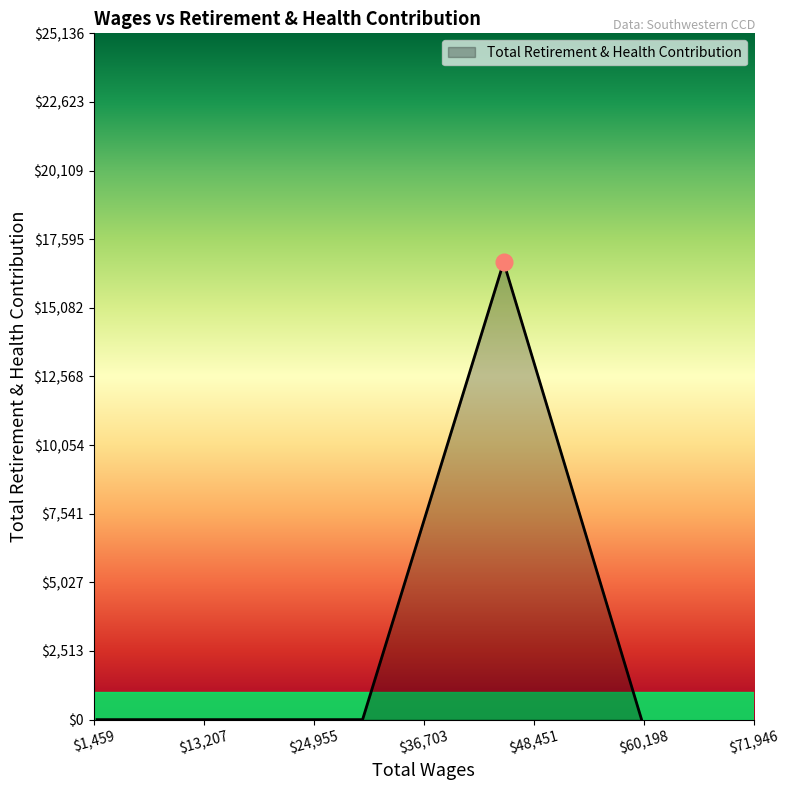

What is the difference between the maximum and minimum values?

16757.9